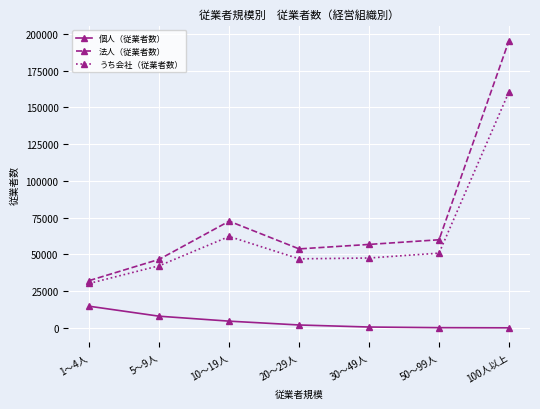

What position from the right is 10～19人?

5